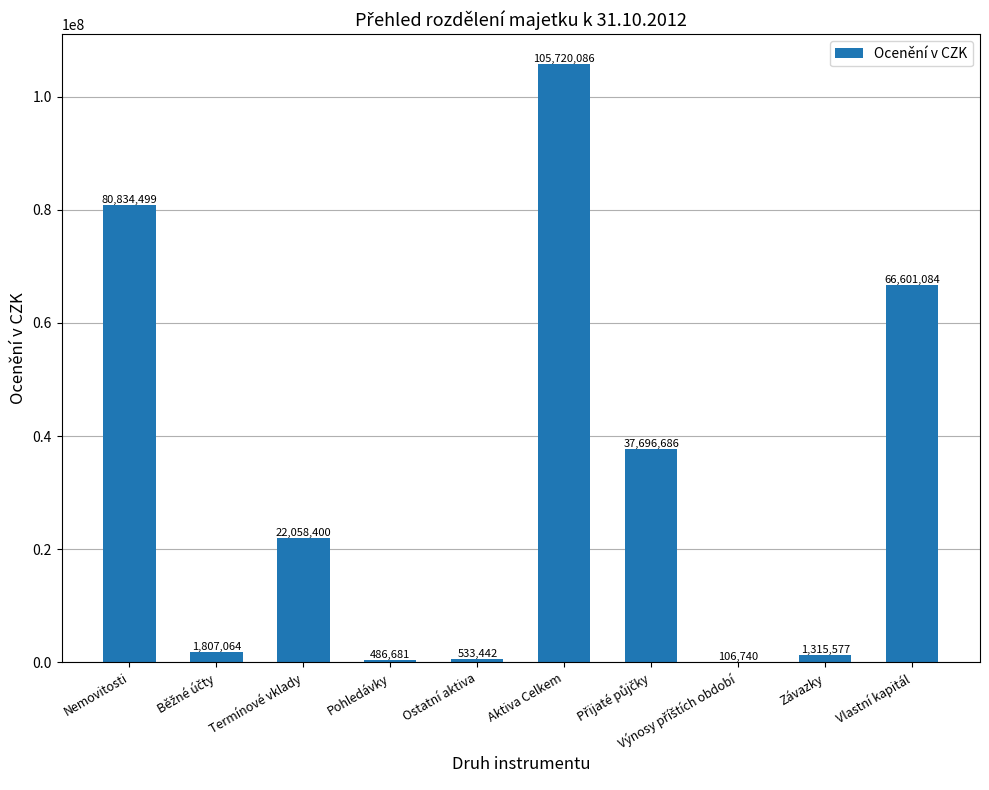

True or false: the data shows 22058400.0 at Termínové vklady.

True